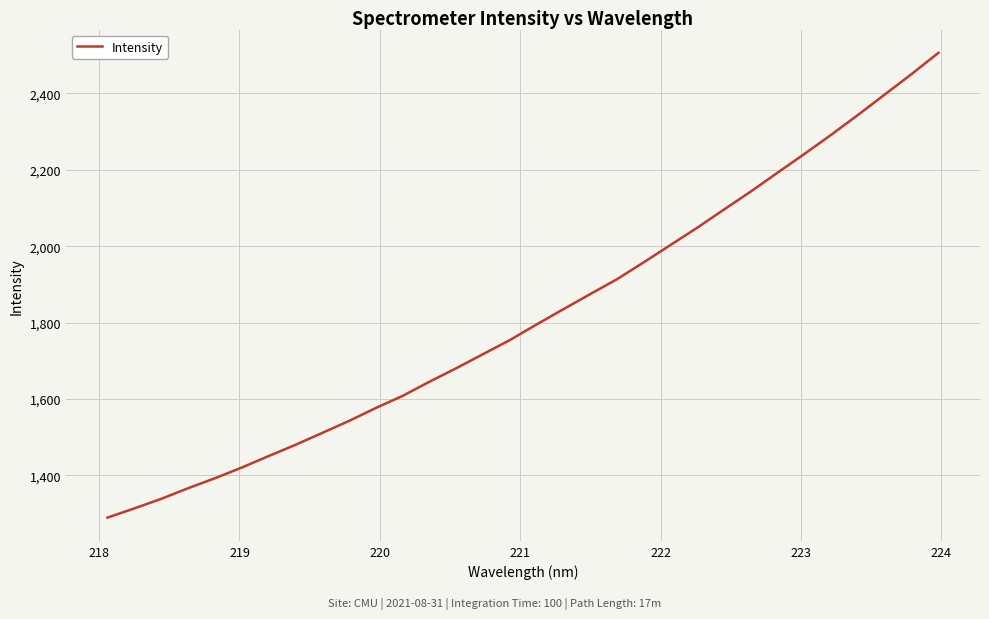

What is the minimum value shown in the chart?

1289.8